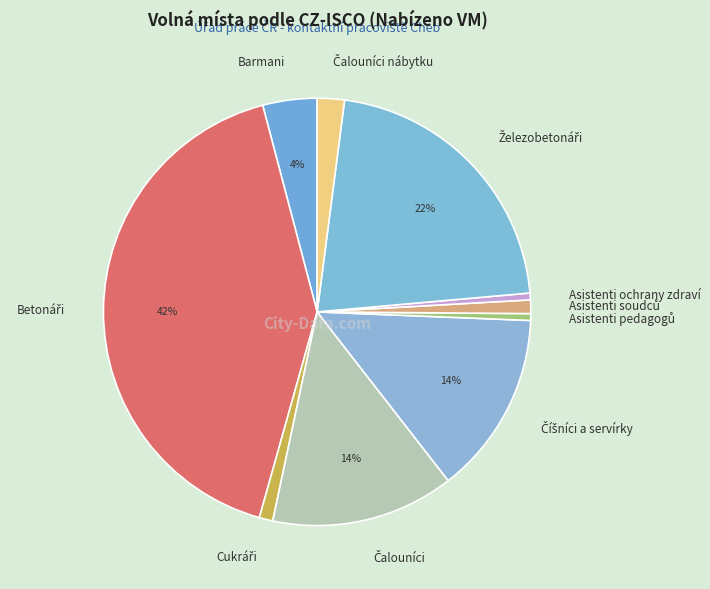

How many slices are in this pie chart?

10